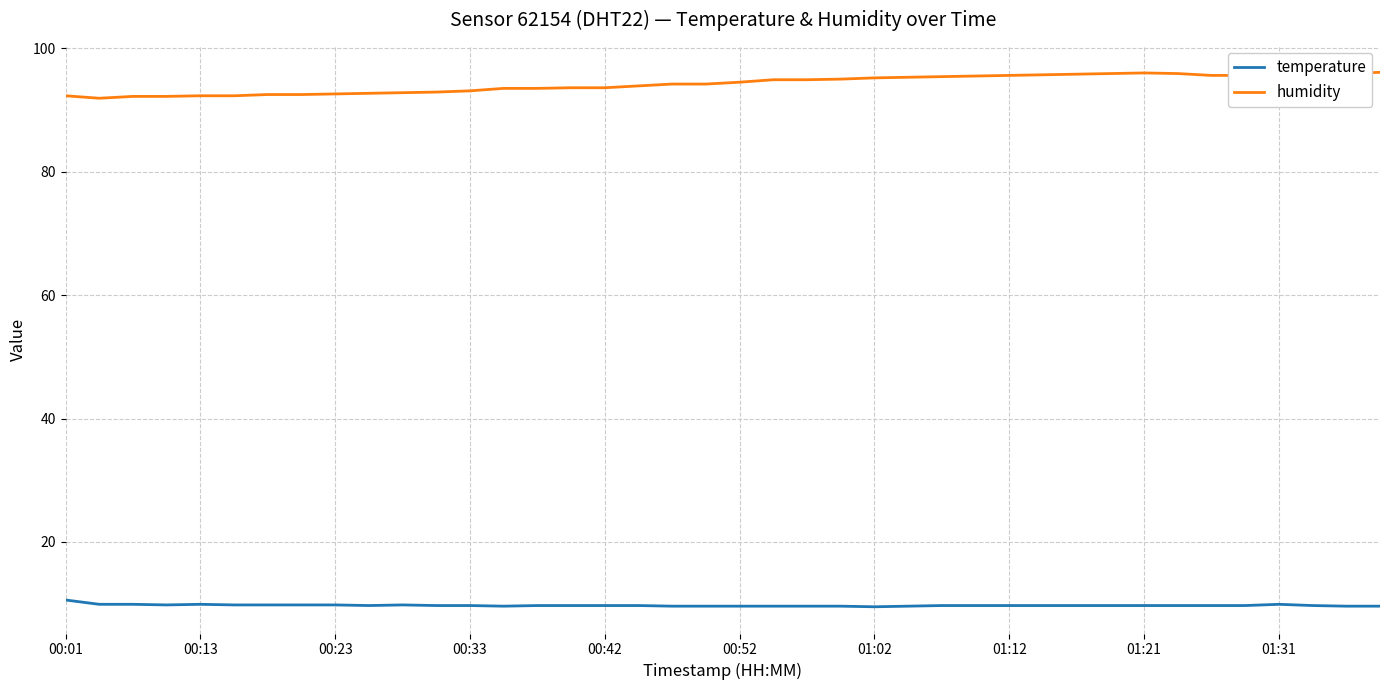

Which series has the largest range (max minus min)?

humidity